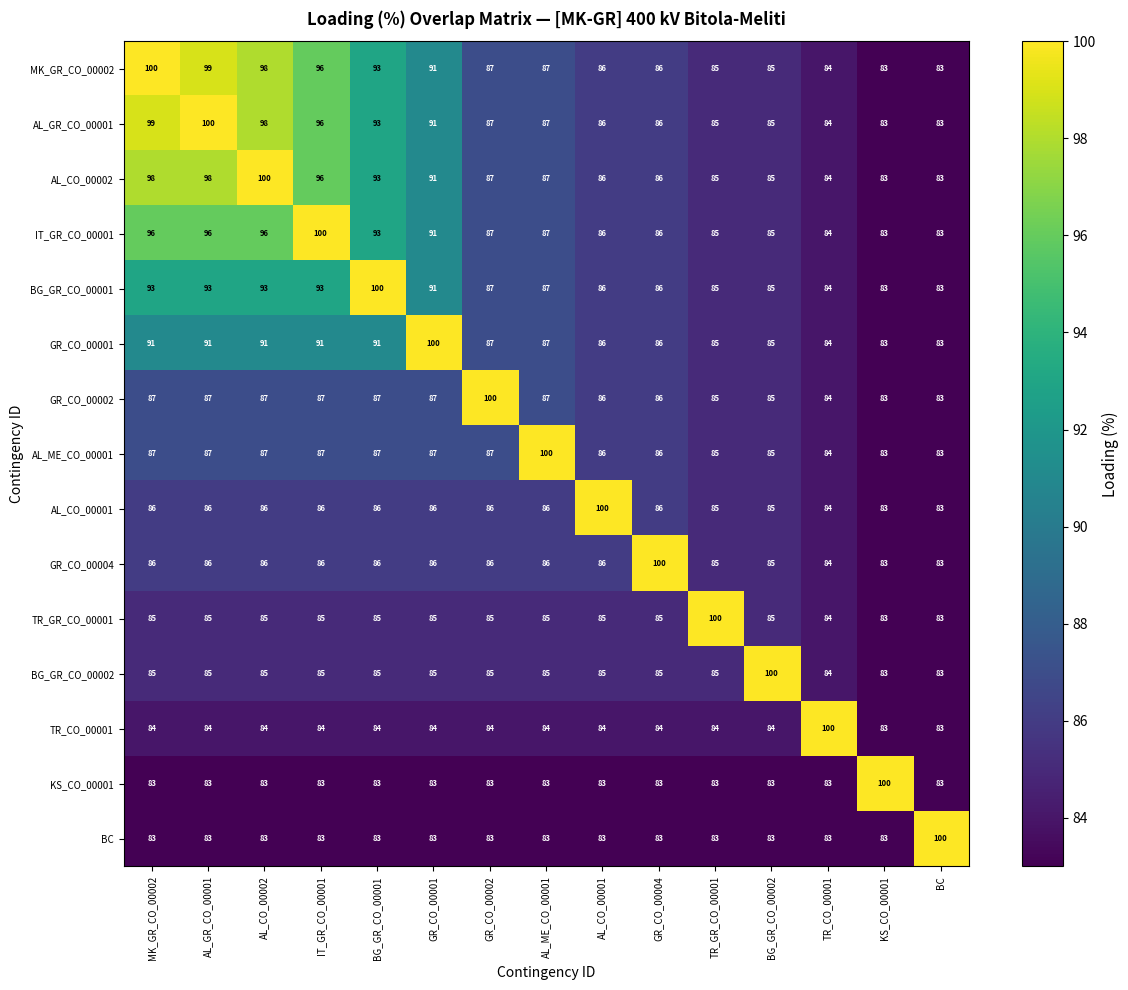

What is the difference between the second highest and minimum values in the GR_CO_00001 series?

8